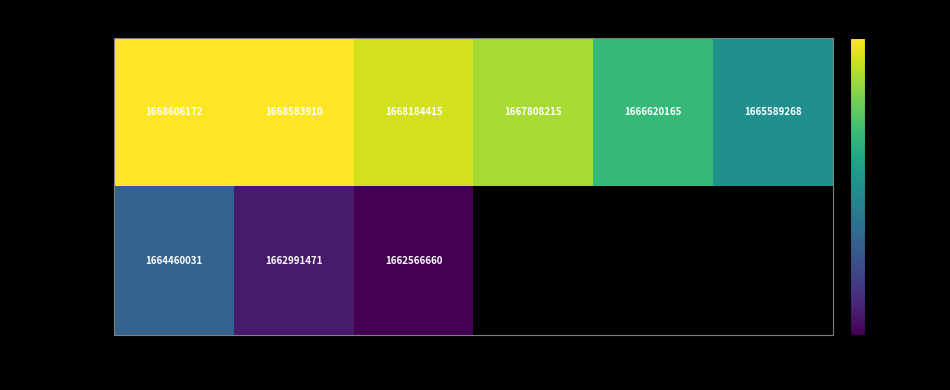

Which has a higher value, Rec 3 or Rec 6?

Rec 3